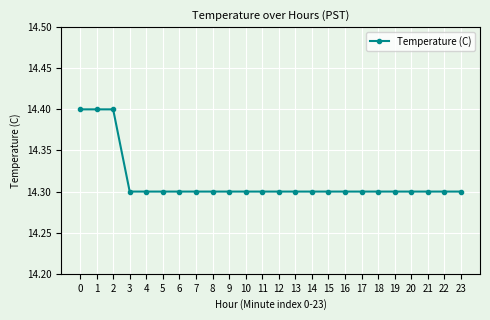

The value at 8 is 24.3. True or false?

False